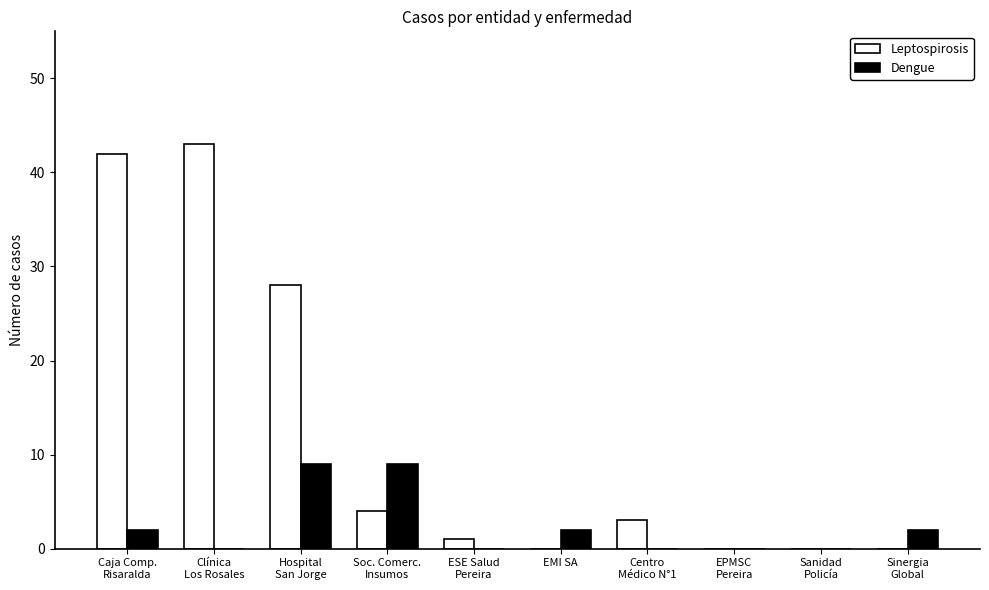

What is the sum of all Dengue values?

24